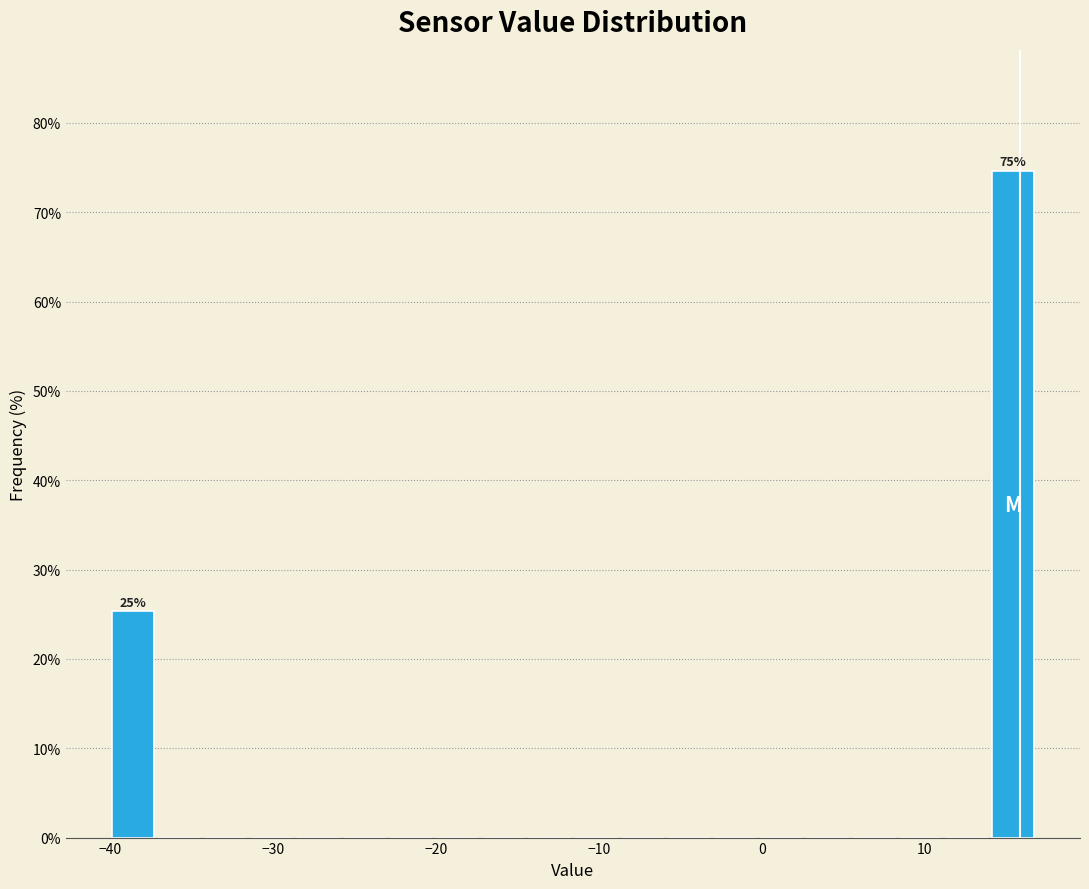

Read against the x-axis, roughly where is the centre of the tallest bar?

15